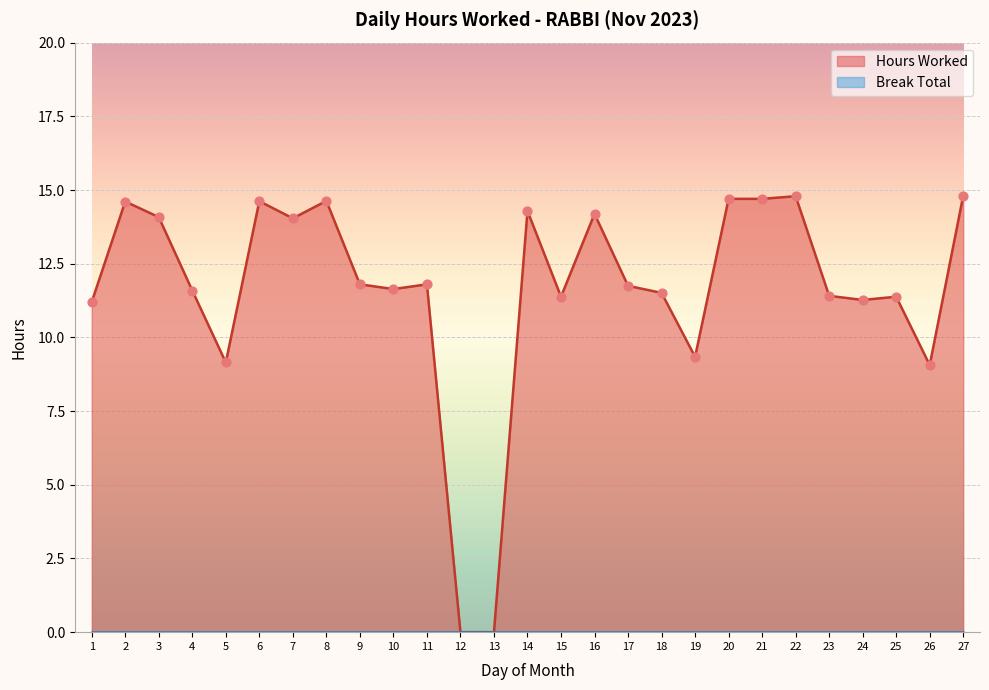

Which has a higher value, 24 or 3?

3